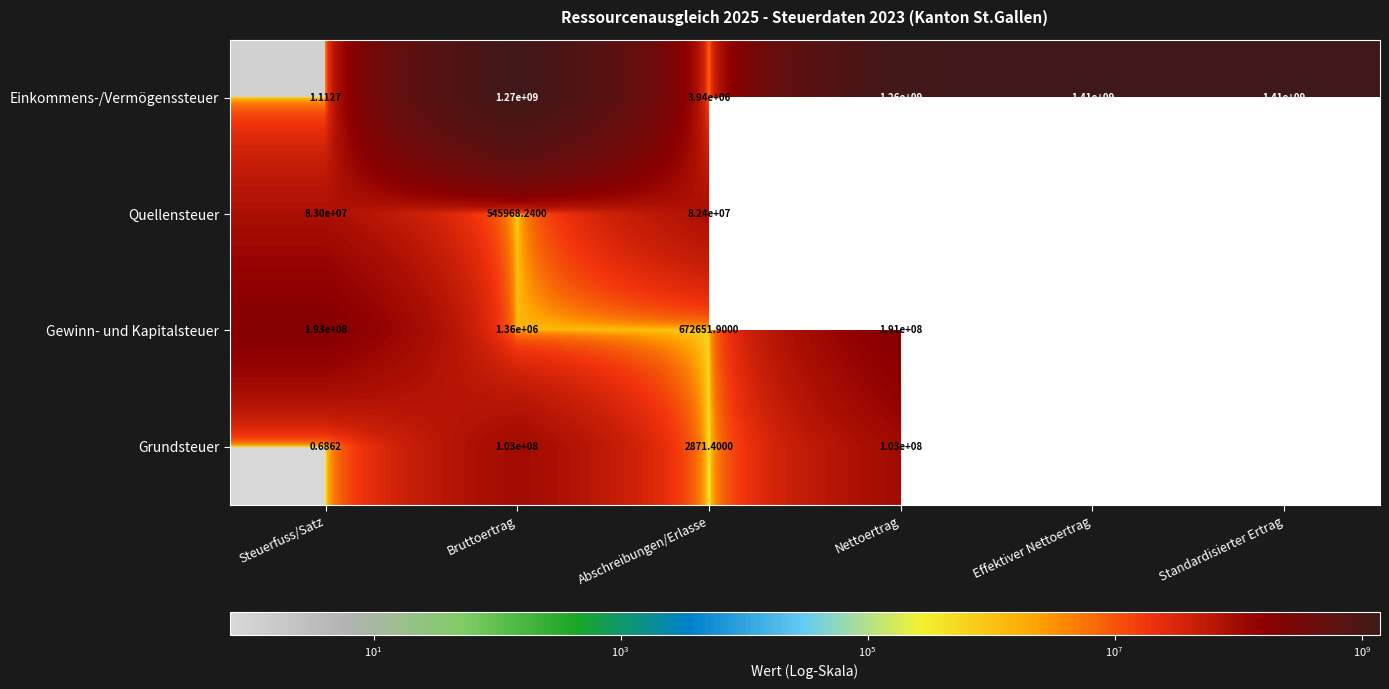

Which series changed the most between Steuerfuss/Satz and Abschreibungen/Erlasse?

Gewinn- und Kapitalsteuer